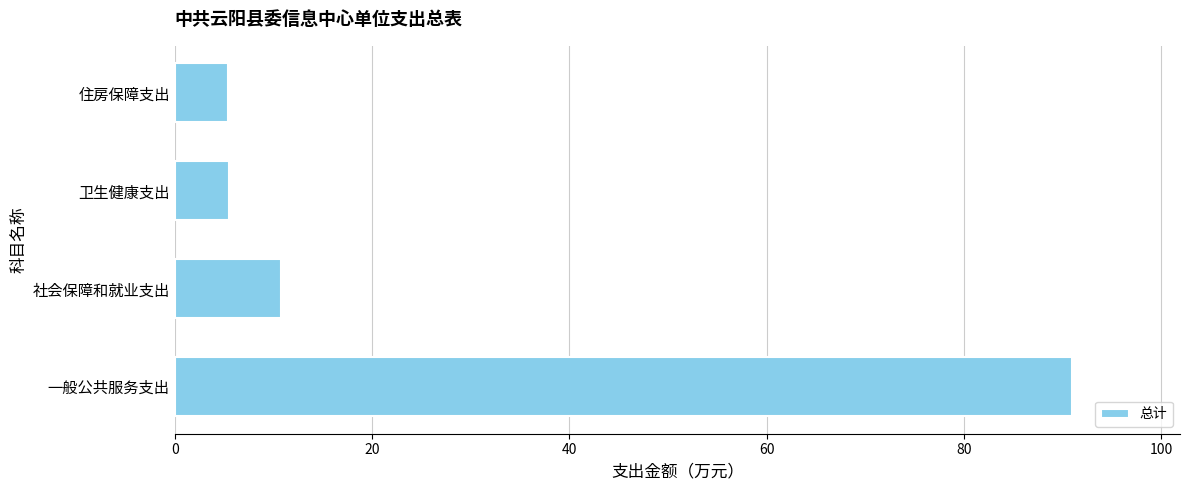

What is the ratio of the value at 住房保障支出 to the value at 卫生健康支出?

1.0